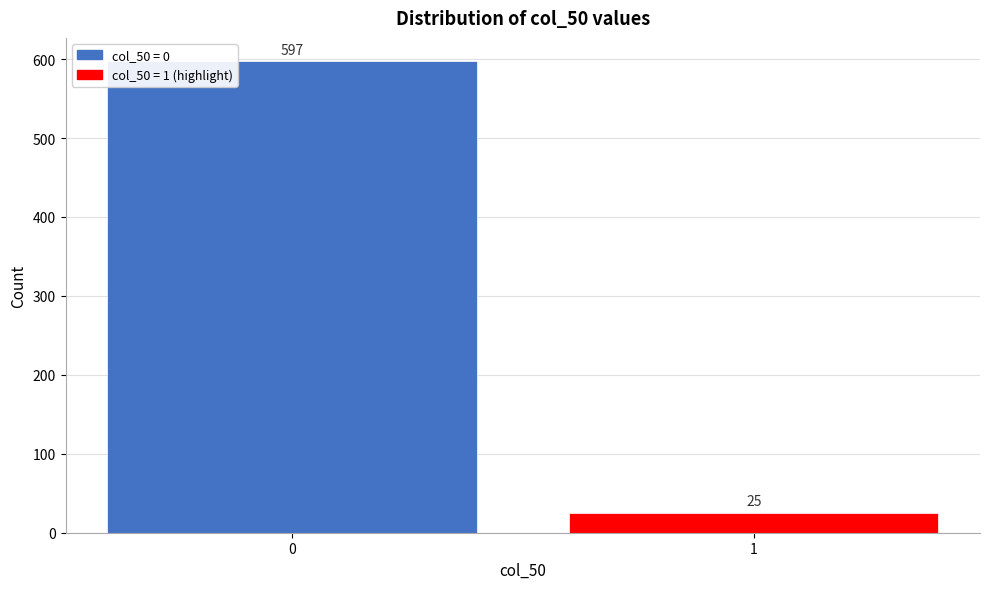

Reading left to right, what are all the values shown in this chart?

597	25